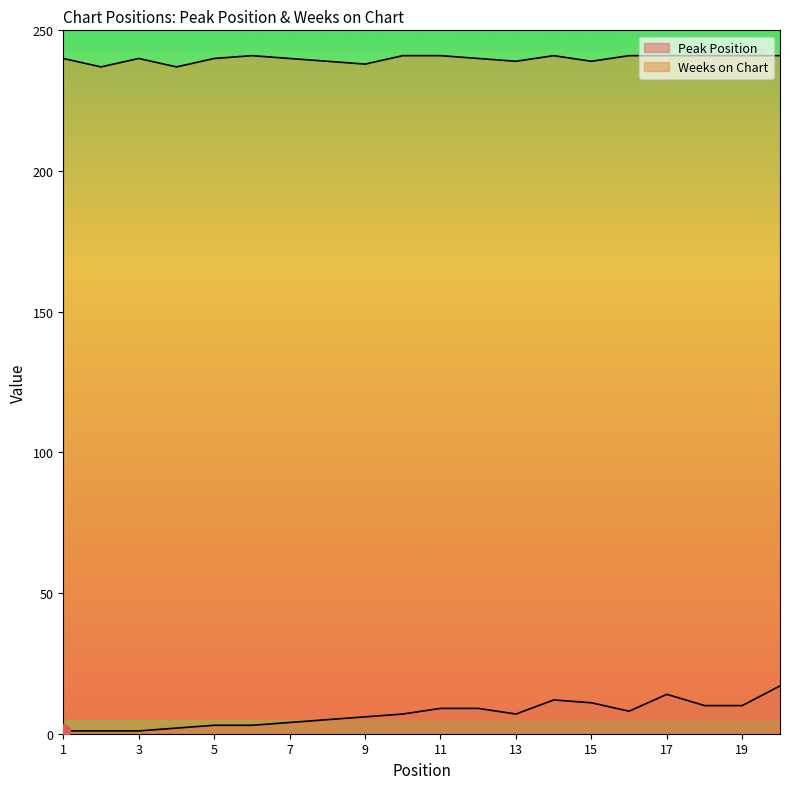

List the labels in order of Weeks on Chart value, smallest first.

2, 4, 9, 8, 13, 15, 1, 3, 5, 7, 12, 6, 10, 11, 14, 16, 17, 18, 19, 20